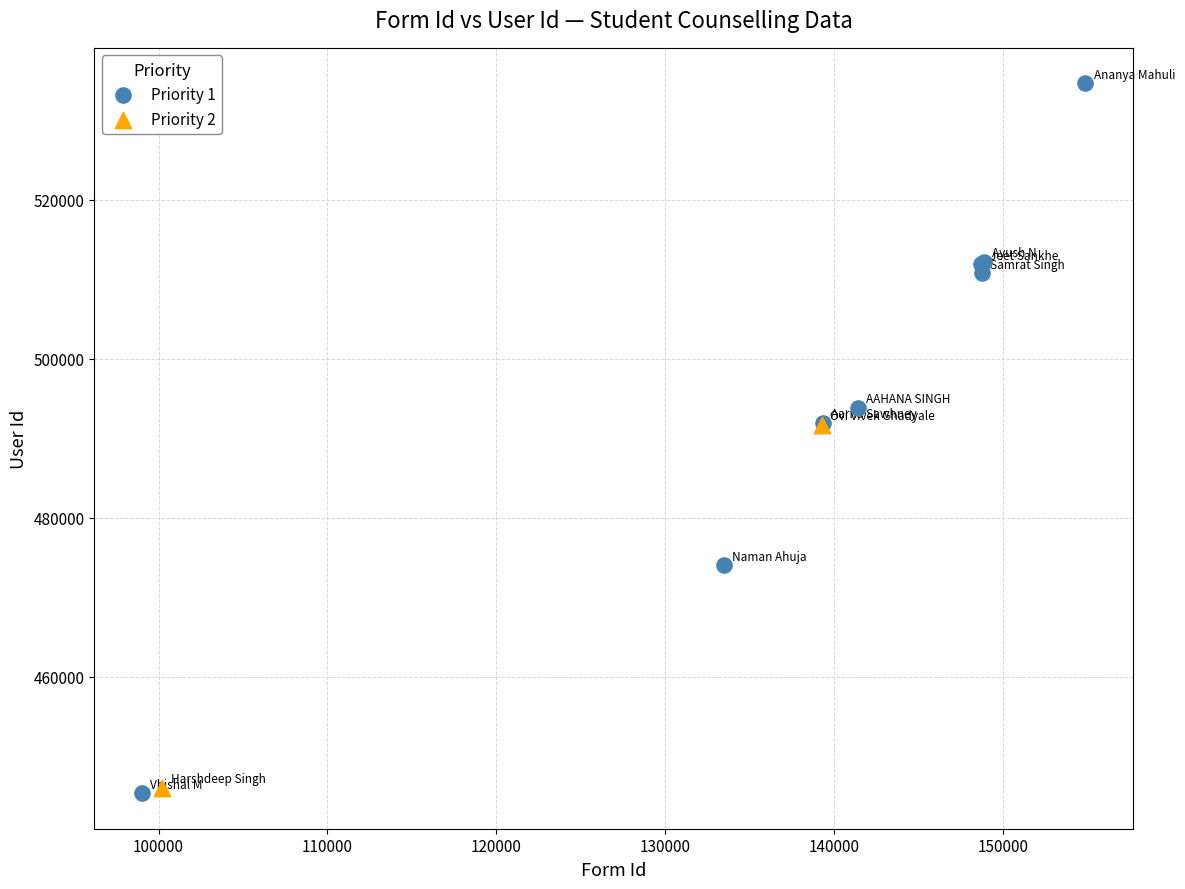

What are all the series names shown in the legend?

Priority 1, Priority 2